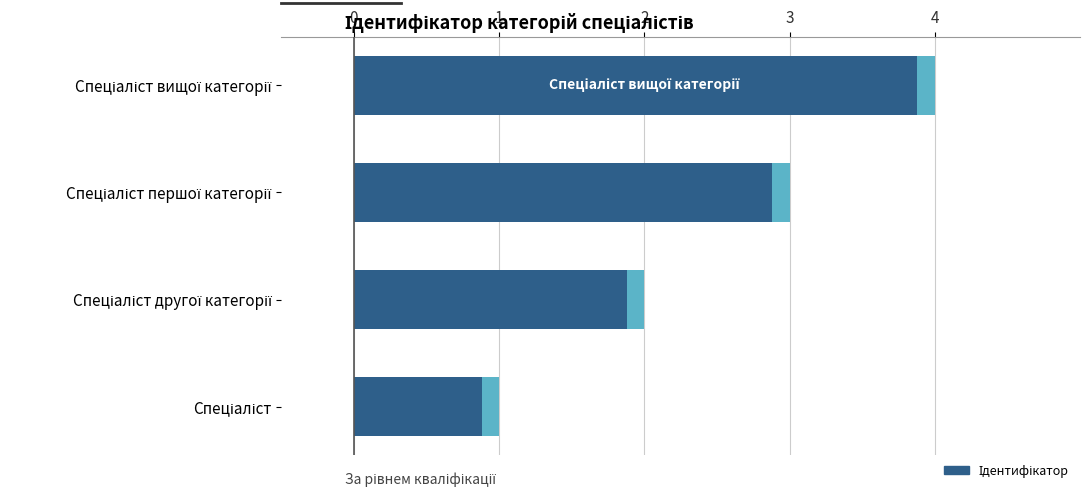

Count the number of categories in the chart.

4